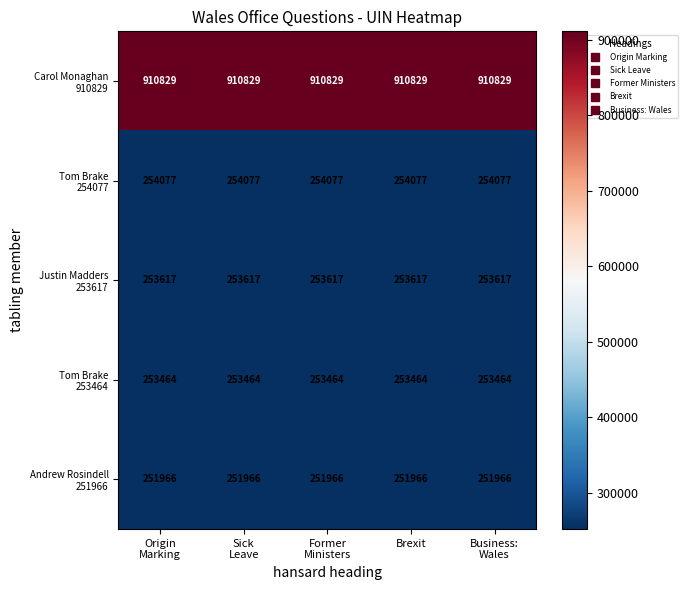

What is the smallest value displayed?

251966